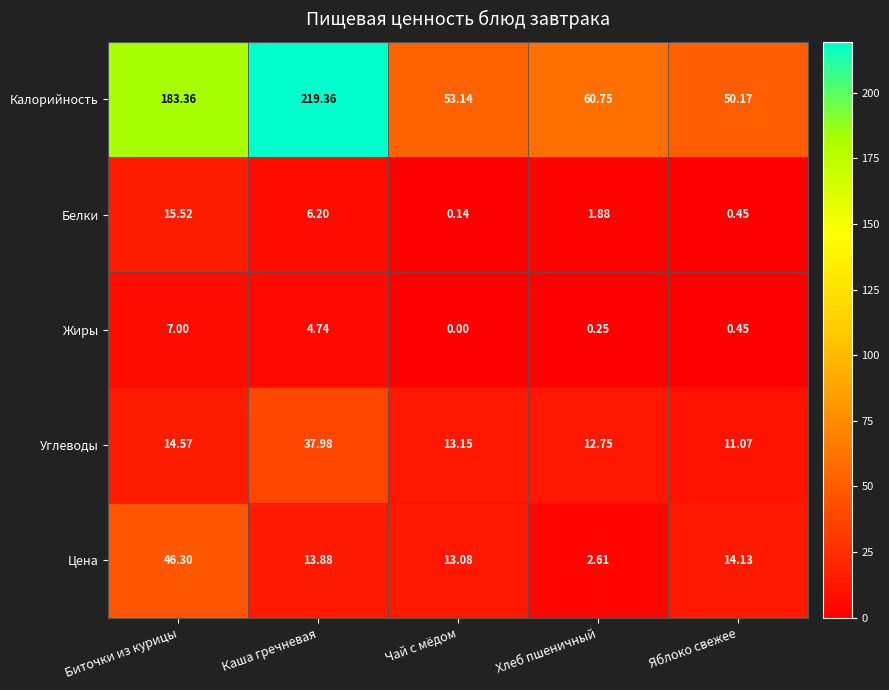

Which series changed the most between Каша гречневая and Яблоко свежее?

Калорийность